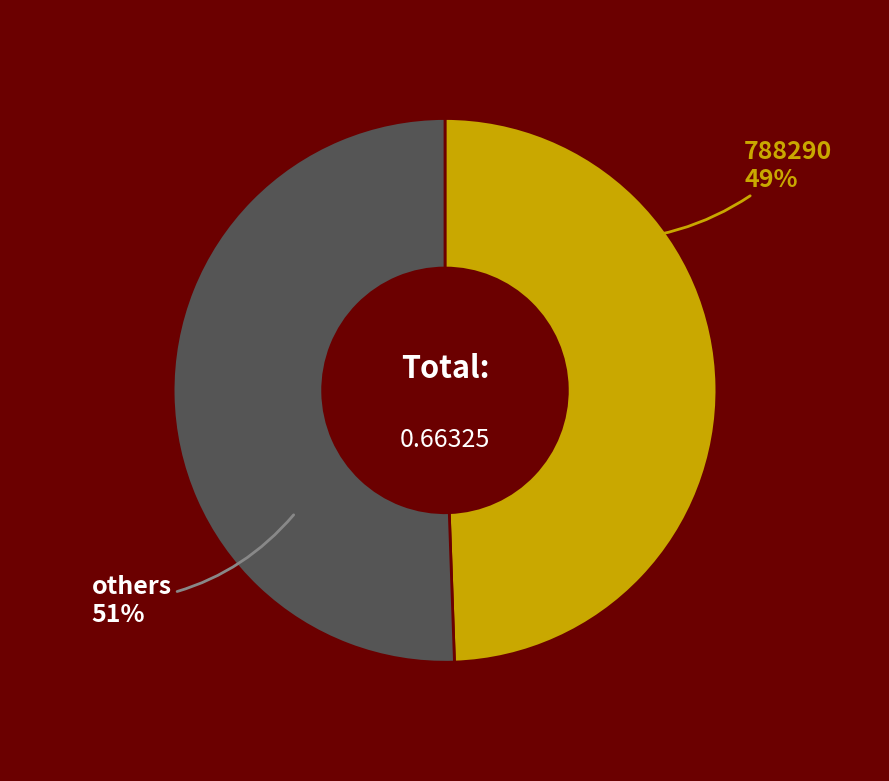

Rank the categories by value from lowest to highest.

788290, others